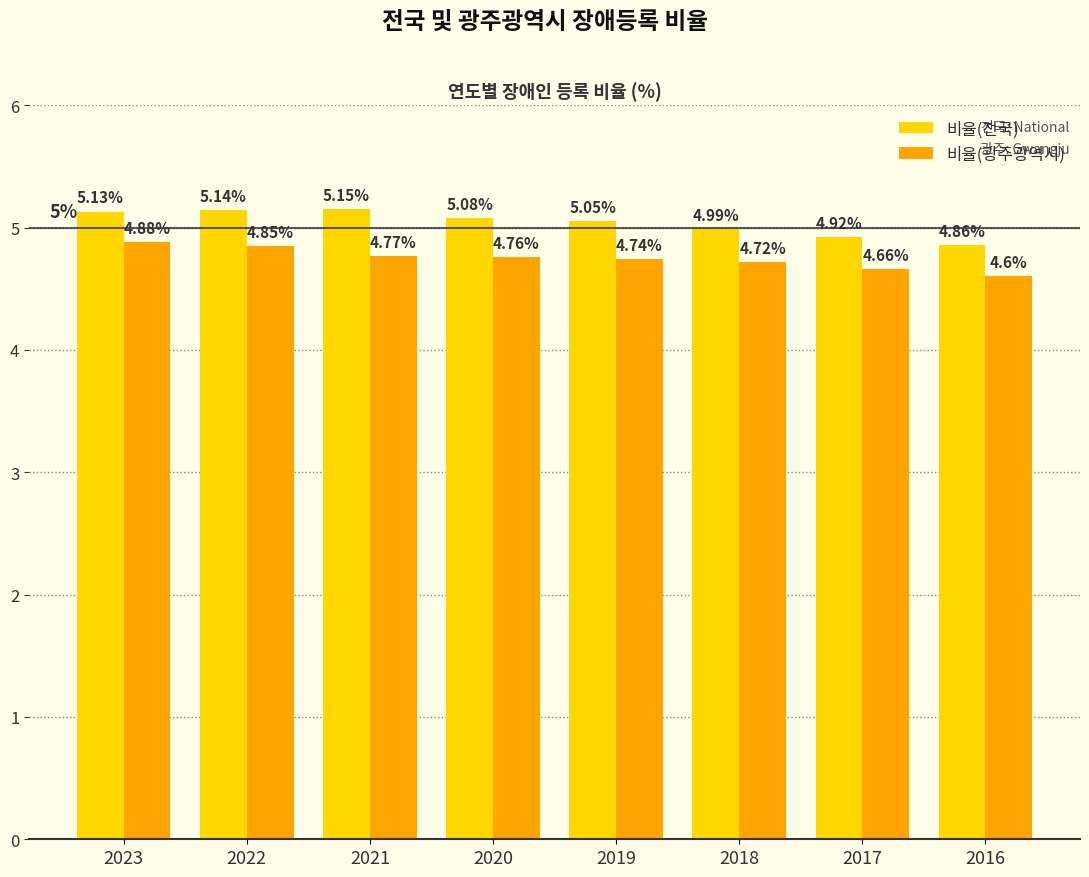

Count the 비율(광주광역시) values in the range 4 to 5.

8